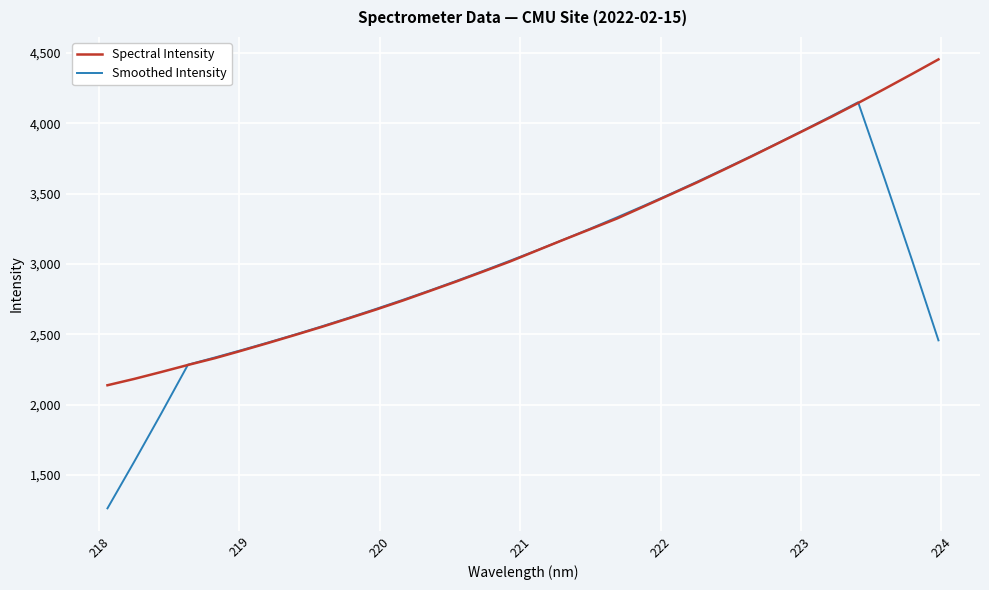

Which series has the widest spread of values?

Smoothed Intensity